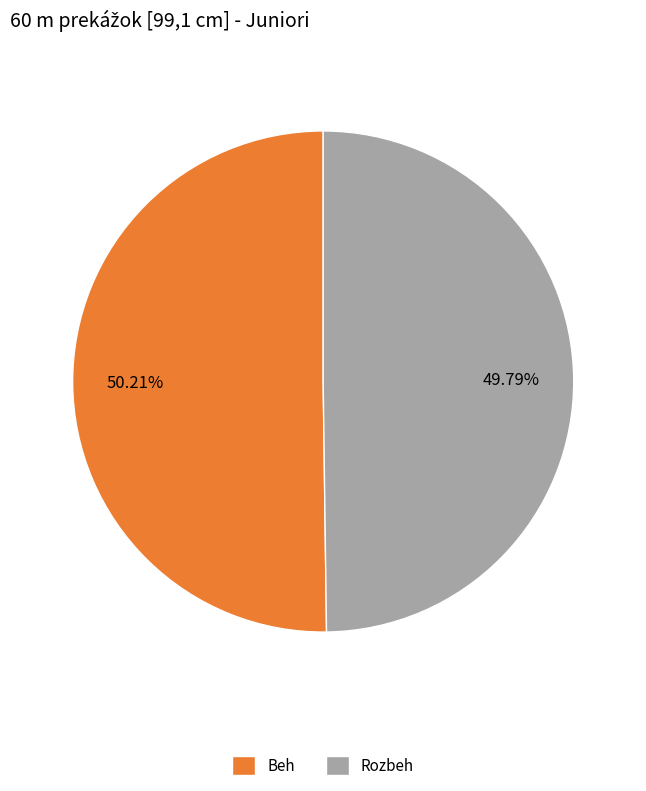

What is the ratio of the value at Rozbeh to the value at Beh?

1.0